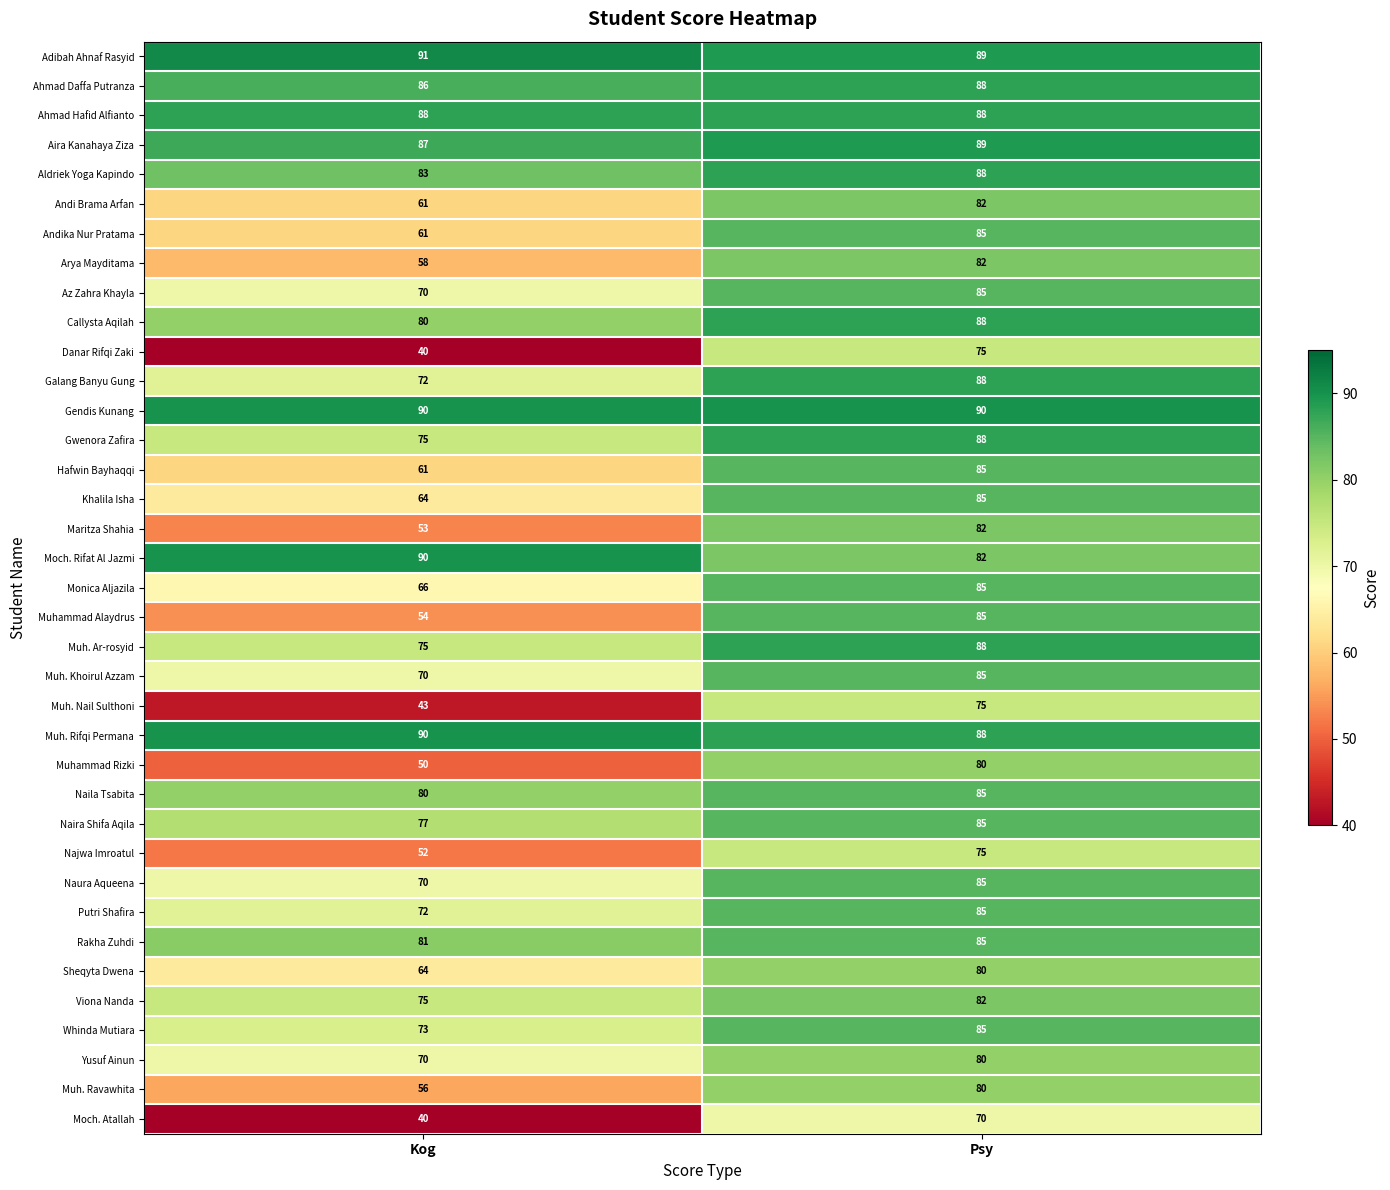

Which series changed the most between Kog and Psy?

Danar Rifqi Zaki